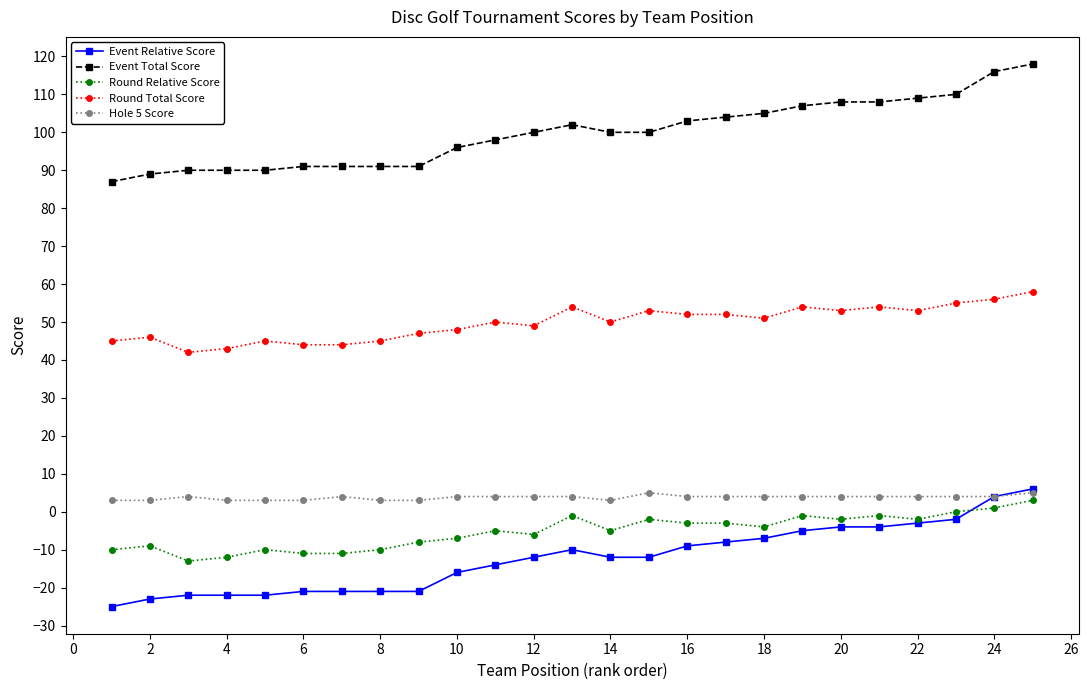

True or false: Event Total Score and Hole 5 Score cross at least once.

False